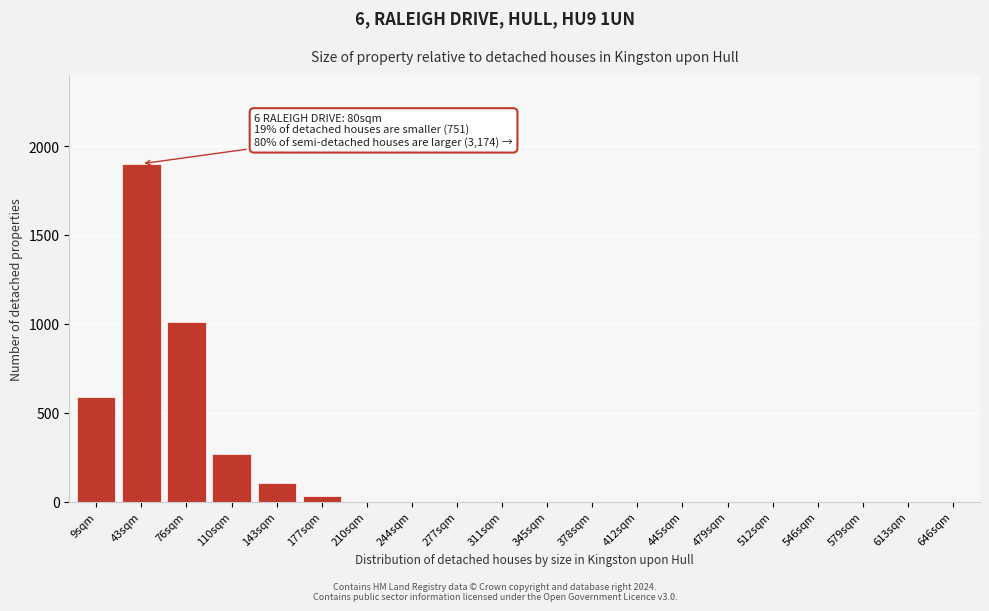

Reading left to right, what are all the values shown in this chart?

9sqm=590	43sqm=1900	76sqm=1010	110sqm=270	143sqm=105	177sqm=30	210sqm=0	244sqm=0	277sqm=0	311sqm=0	345sqm=0	378sqm=0	412sqm=0	445sqm=0	479sqm=0	512sqm=0	546sqm=0	579sqm=0	613sqm=0	646sqm=0